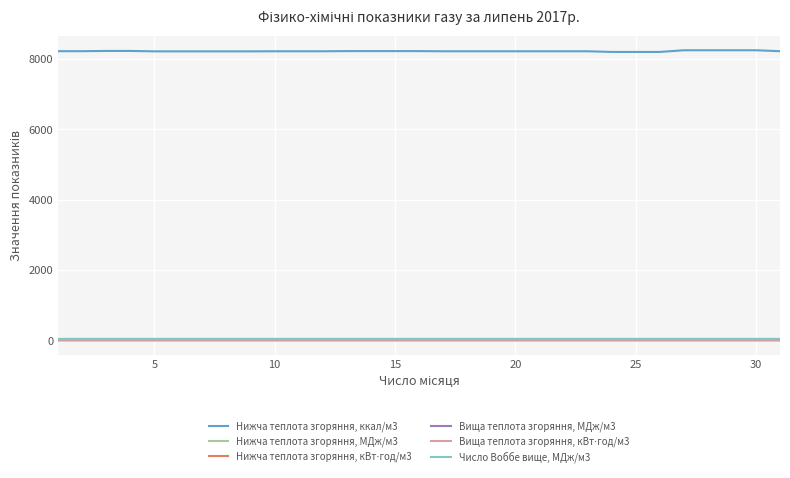

What is the minimum value shown in the chart?

9.5